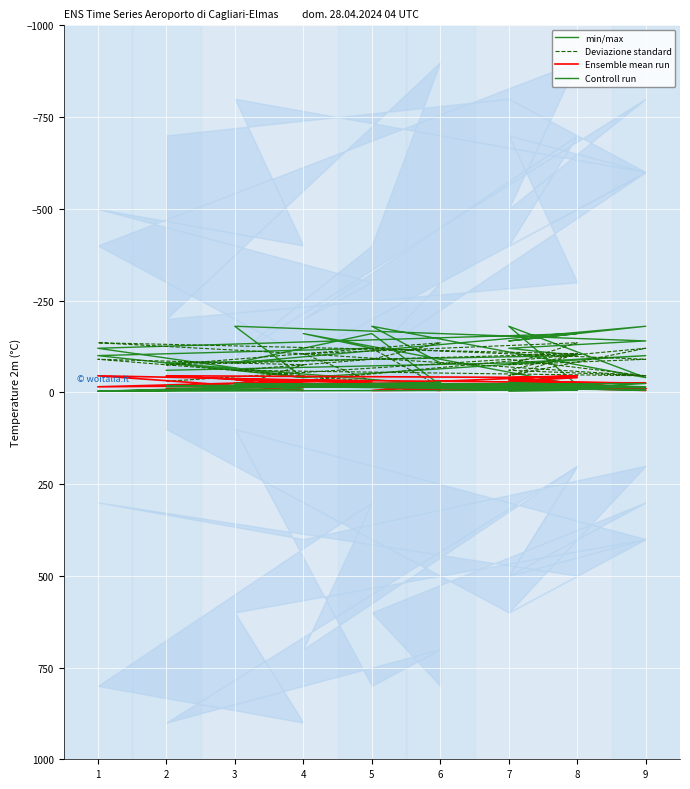

The value of Controll run at 7 is -24. True or false?

True